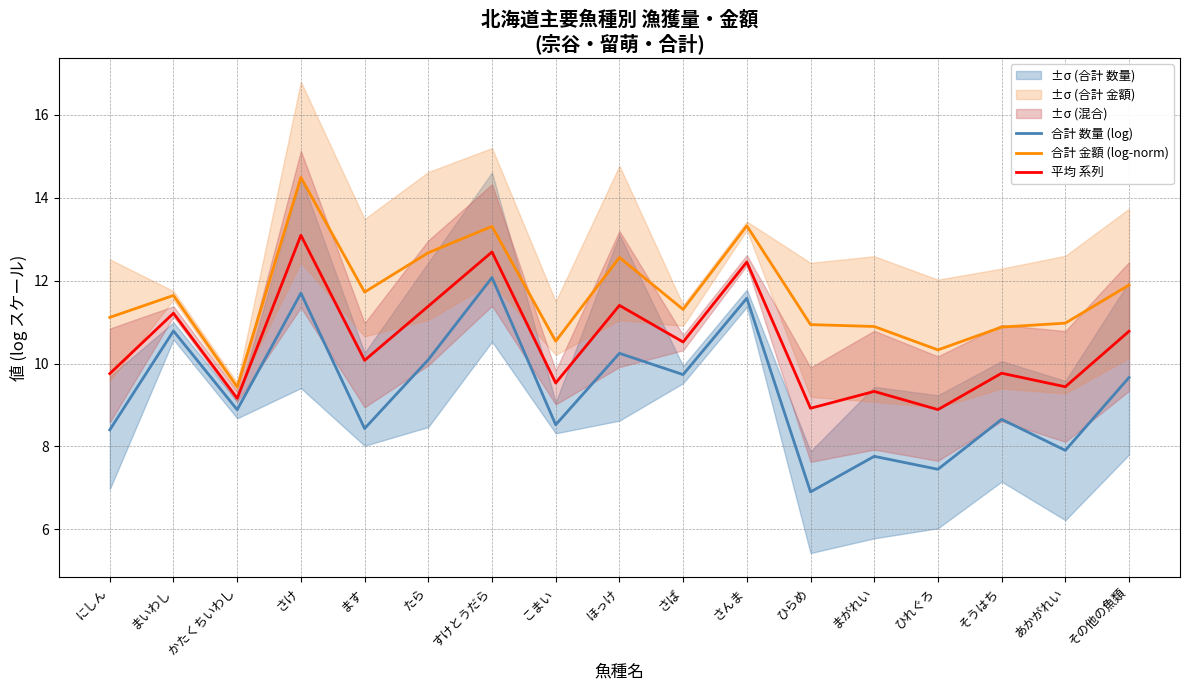

True or false: 平均 系列 has more than 0 interior local peaks.

True